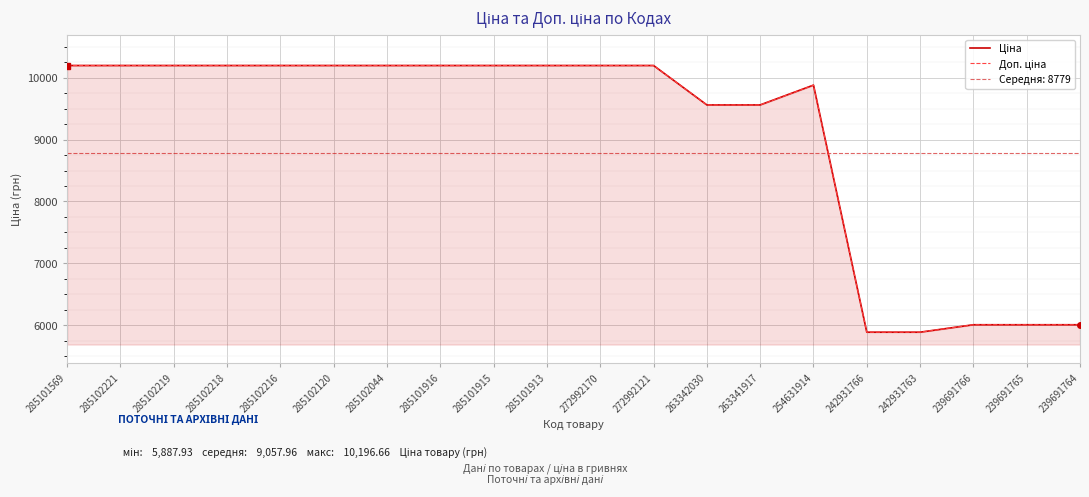

What is the sum of the Ціна values at 285102120 and 254631914?

20076.4